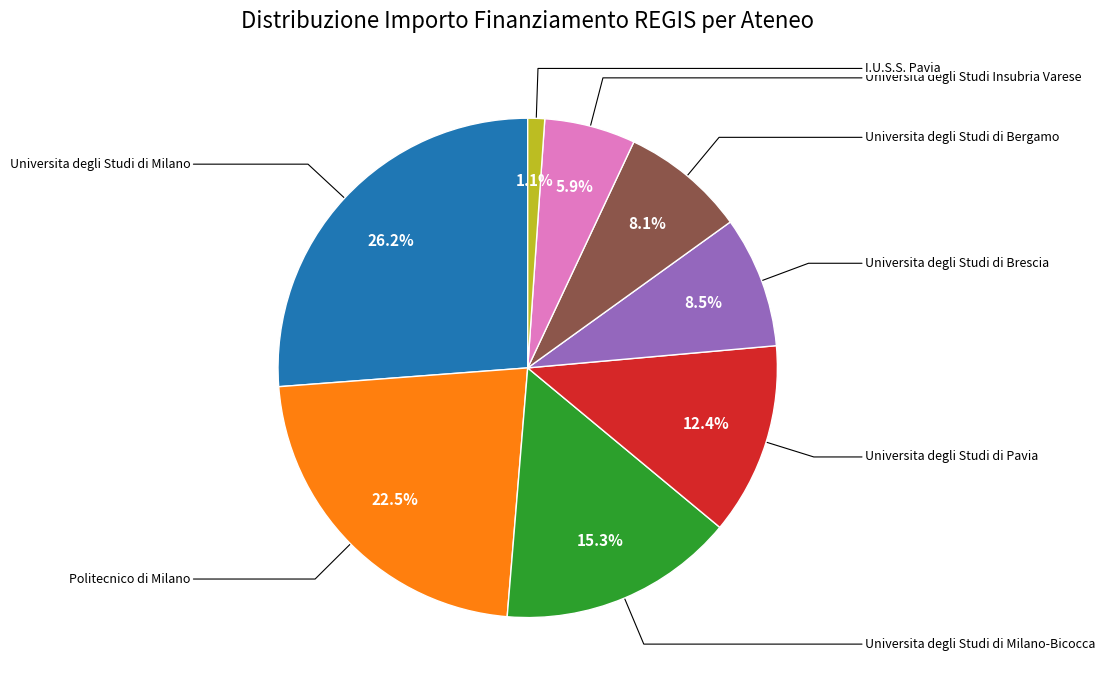

Is there a majority slice in this chart?

No